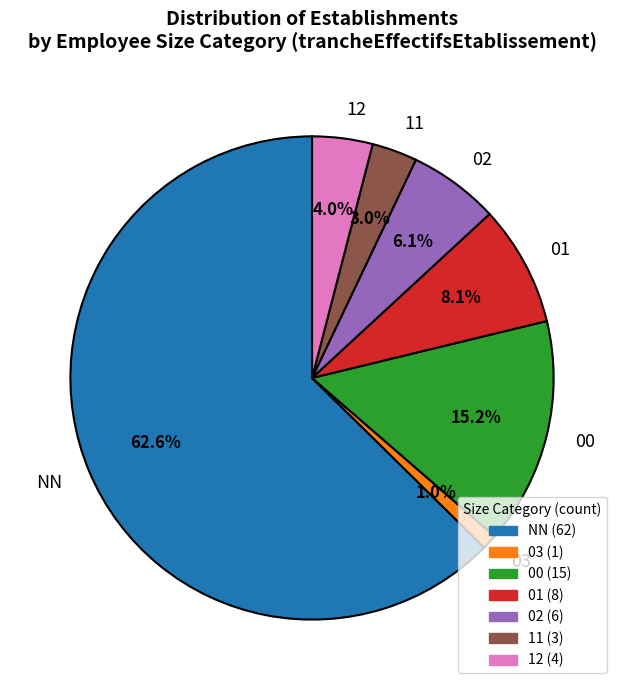

Is there a majority slice in this chart?

Yes